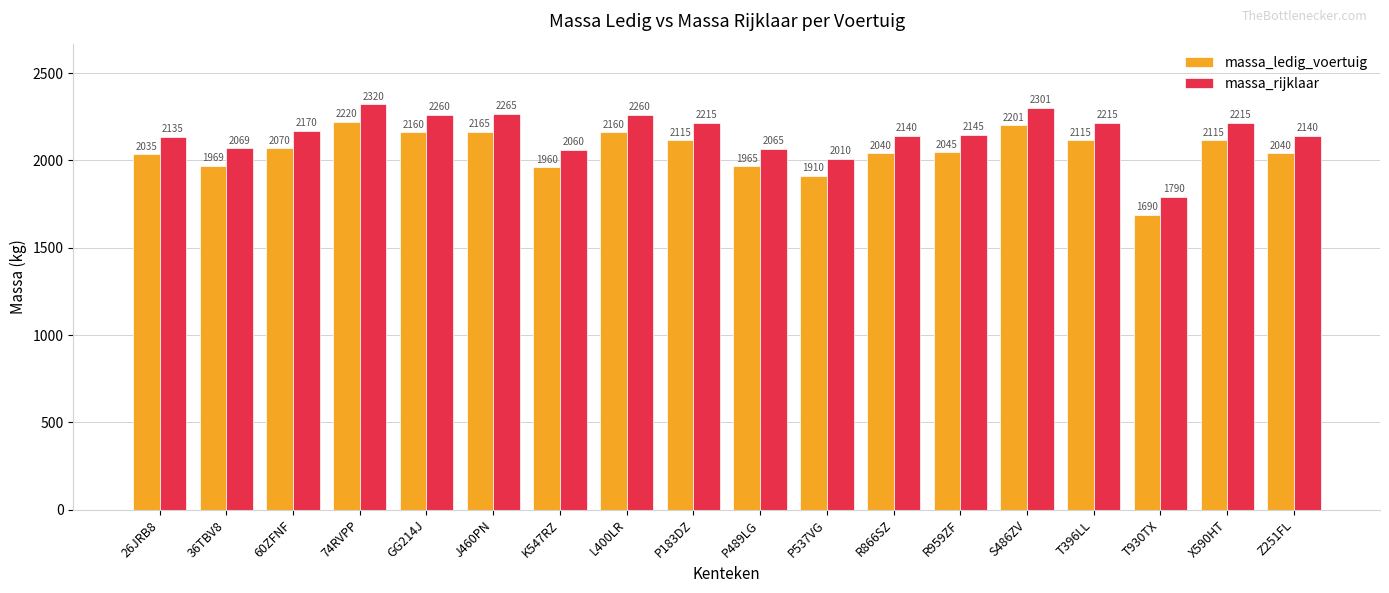

At how many categories does at least one series exceed 1953?

17